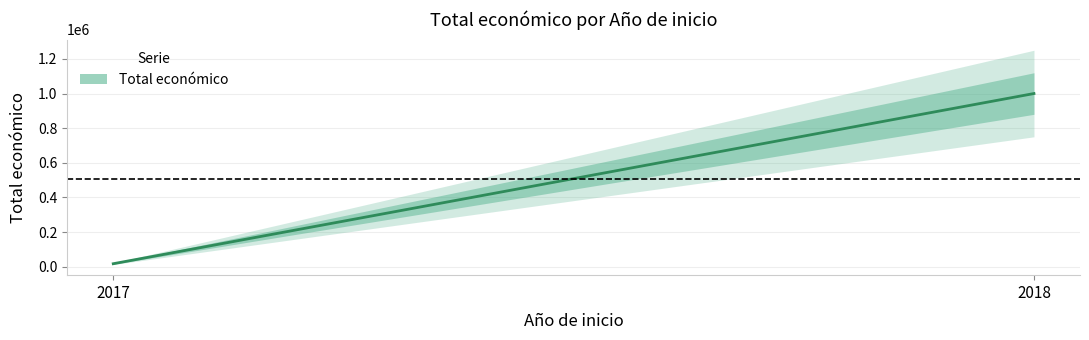

At which category does the chart reach its peak across all series?

2018